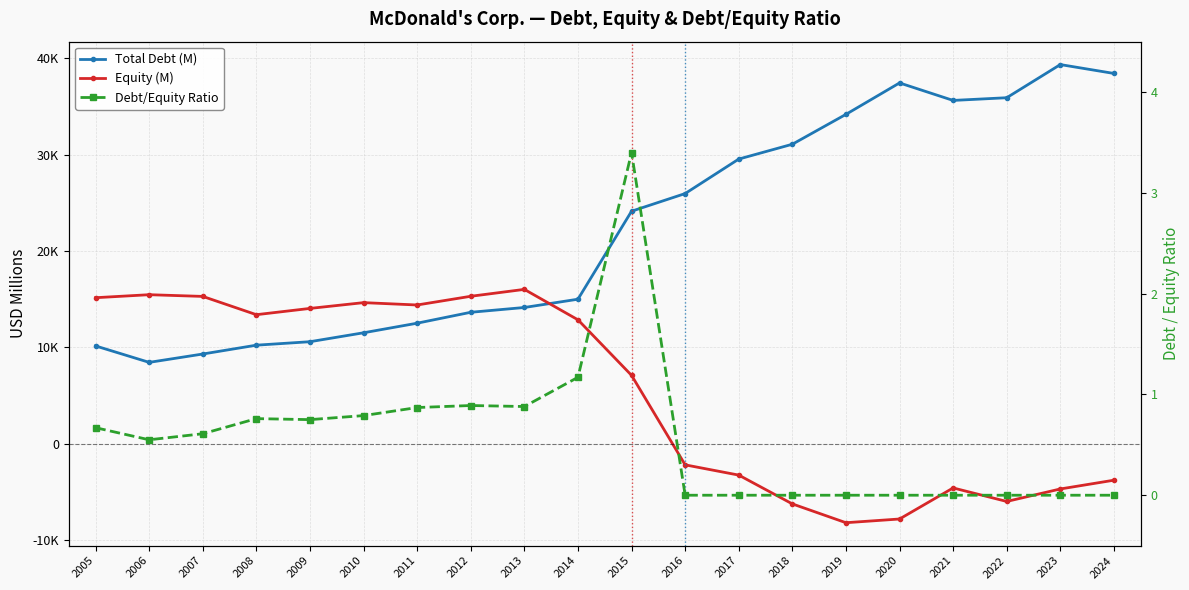

What is the value of the Debt/Equity Ratio point at the 10th from the left?

1.2